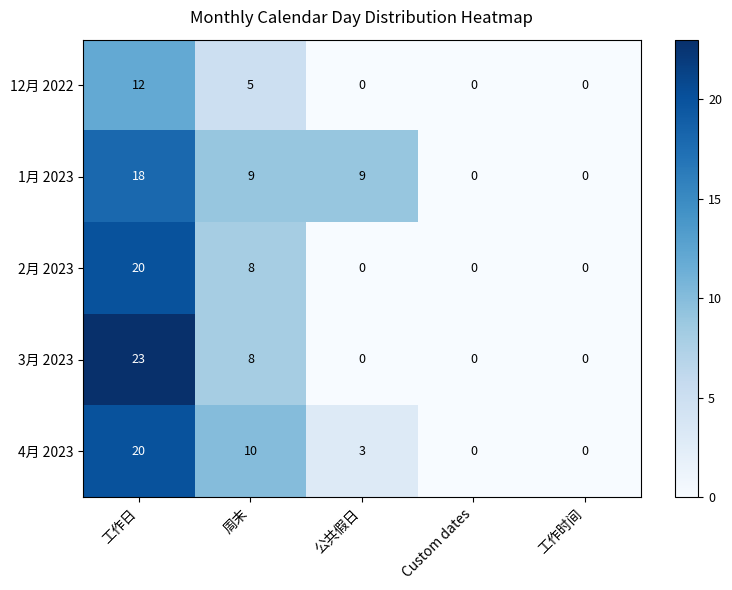

At which category does the chart reach its peak across all series?

工作日